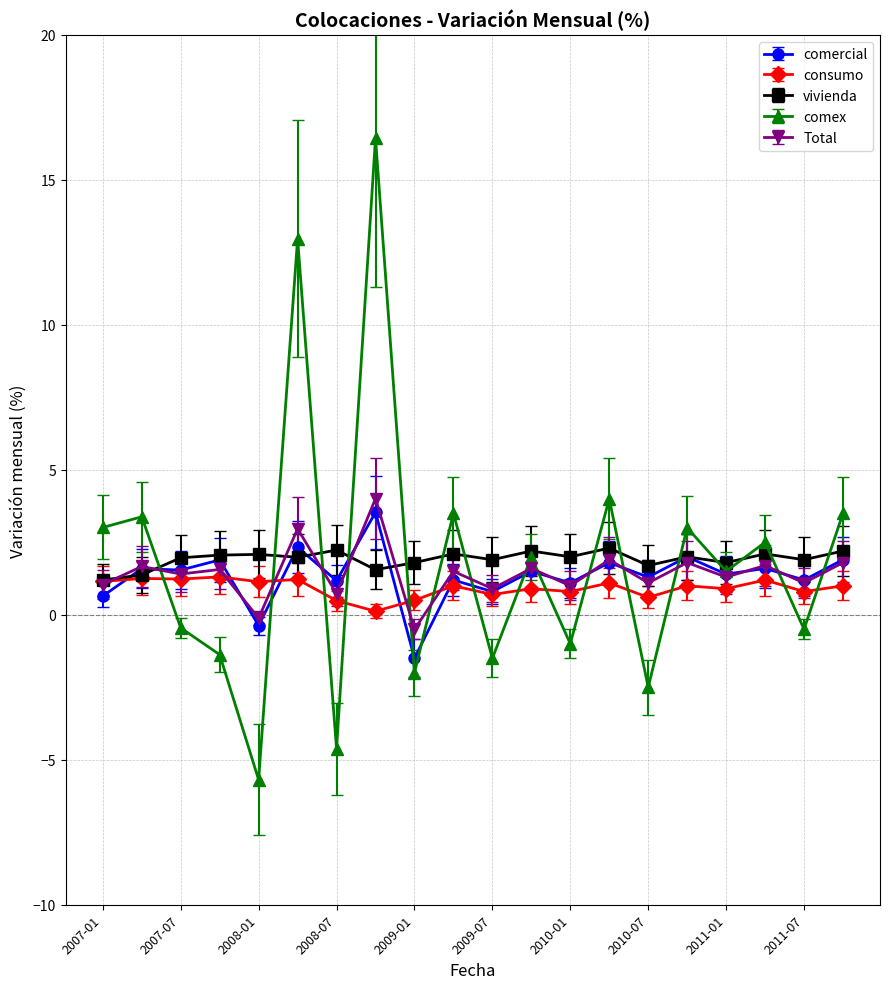

True or false: comercial and comex cross at least once.

True